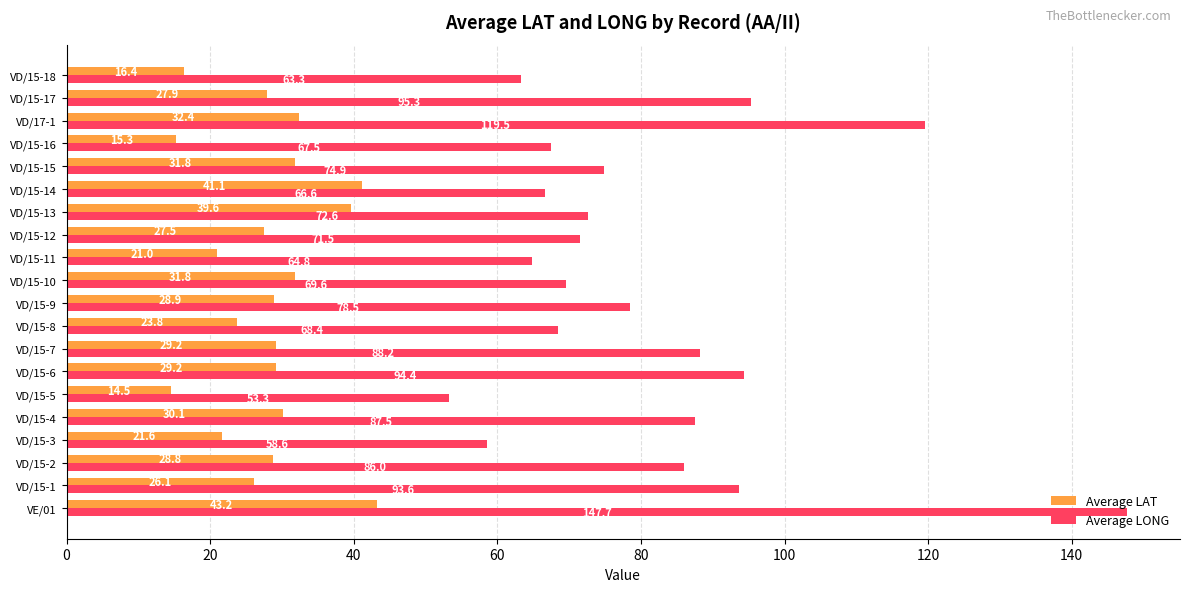

What is the sum of the Average LONG values at VD/15-3 and VE/01?

206.3